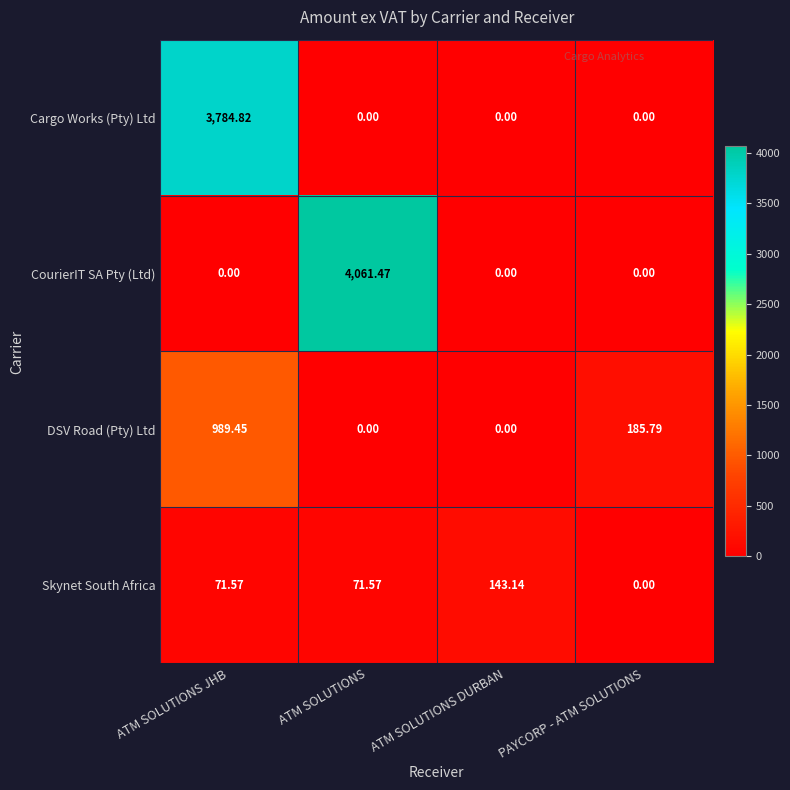

Which series has the widest spread of values?

CourierIT SA Pty (Ltd)